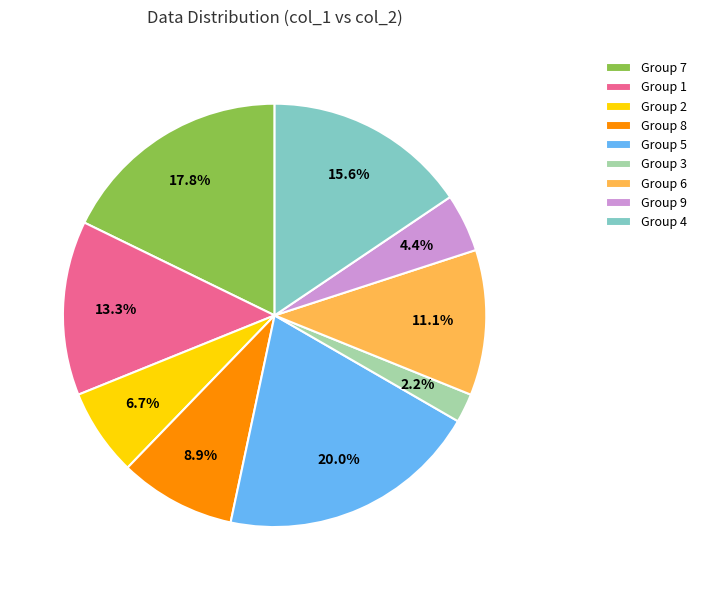

What percentage is NOT represented by Group 3?

97.8%